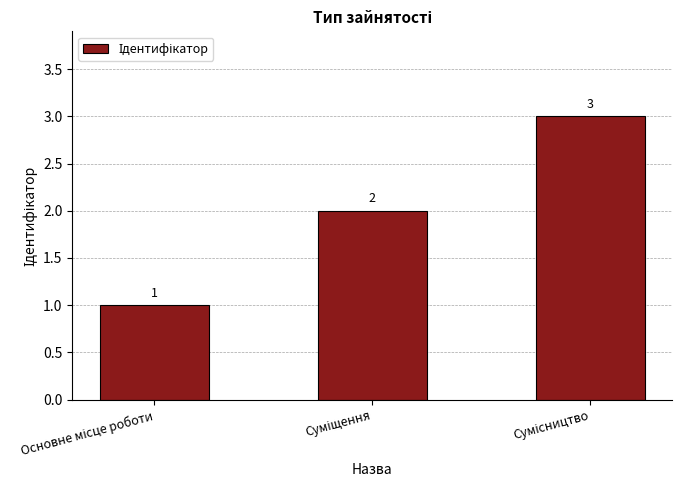

How many values are between 1 and 3?

3